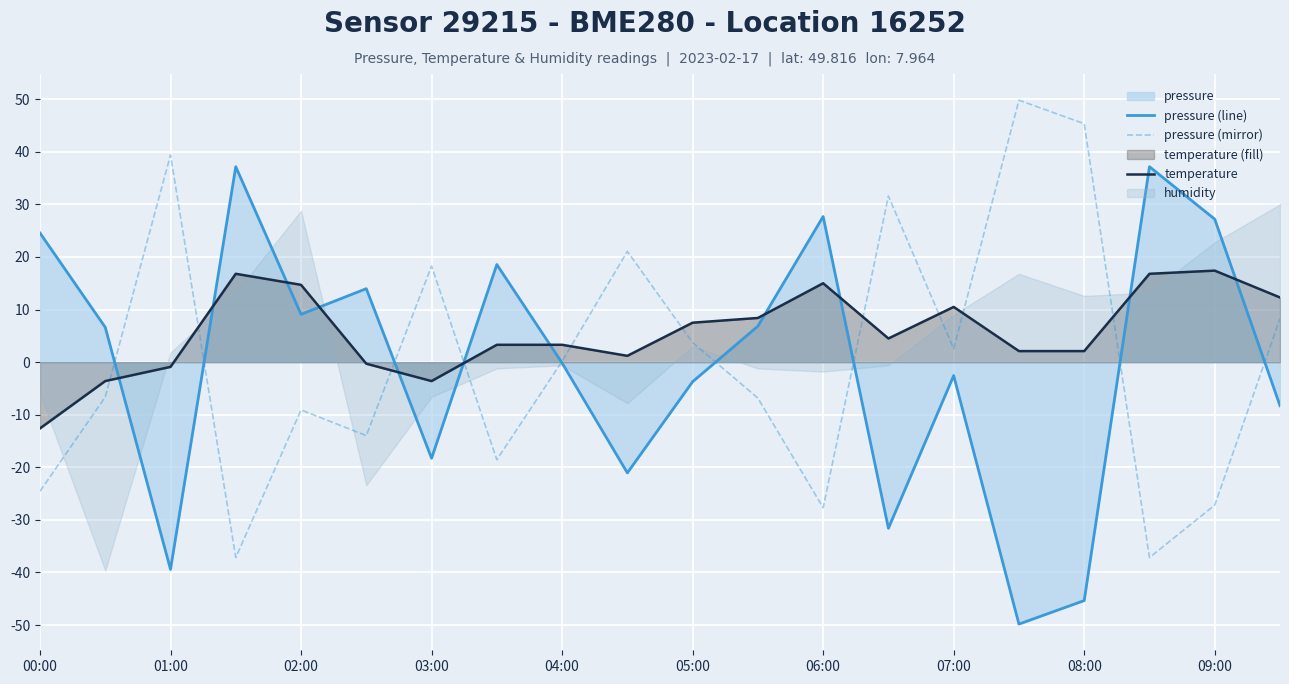

True or false: temperature and pressure (line) intersect in this chart.

True